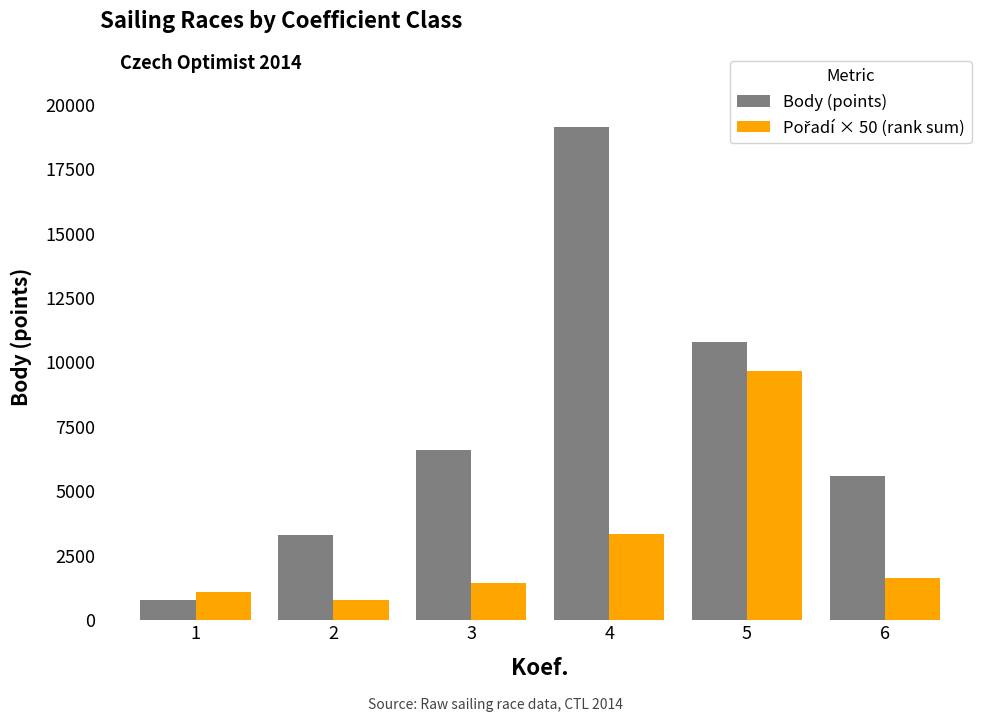

How many values in the Body (points) series are below 6605?

3